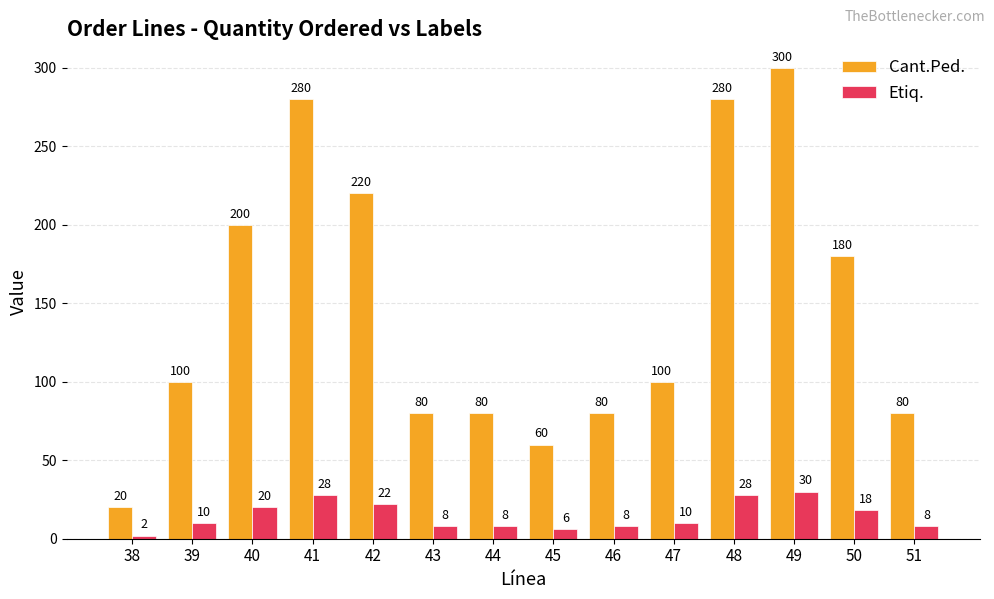

The Etiq. series shows 10 at 39. True or false?

True